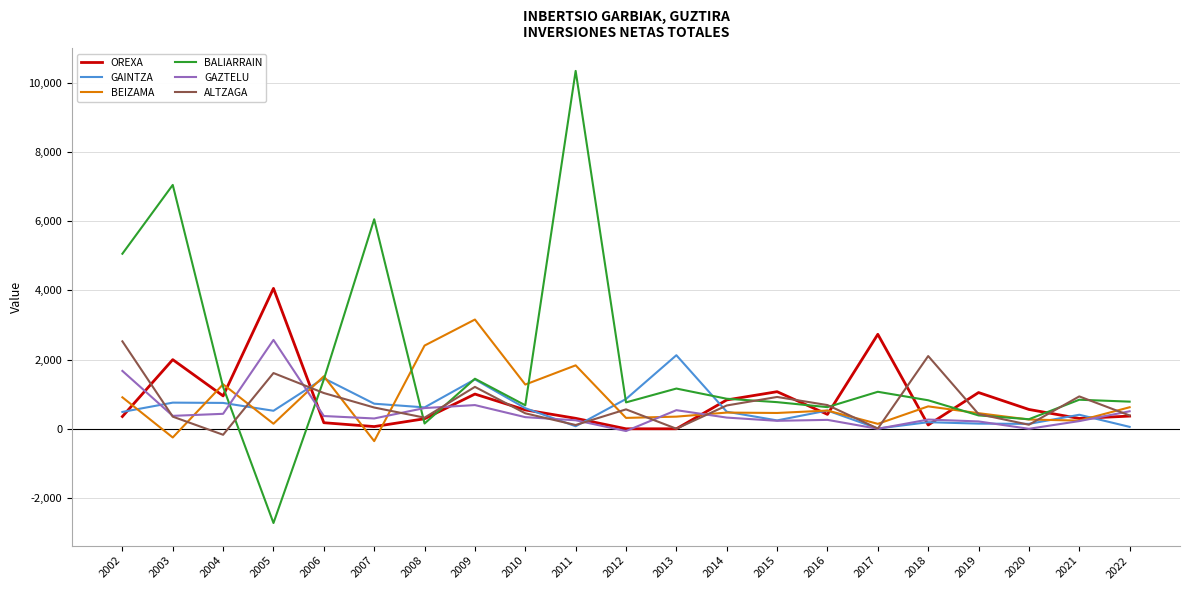

At which category is the sum across all series the highest?

2011